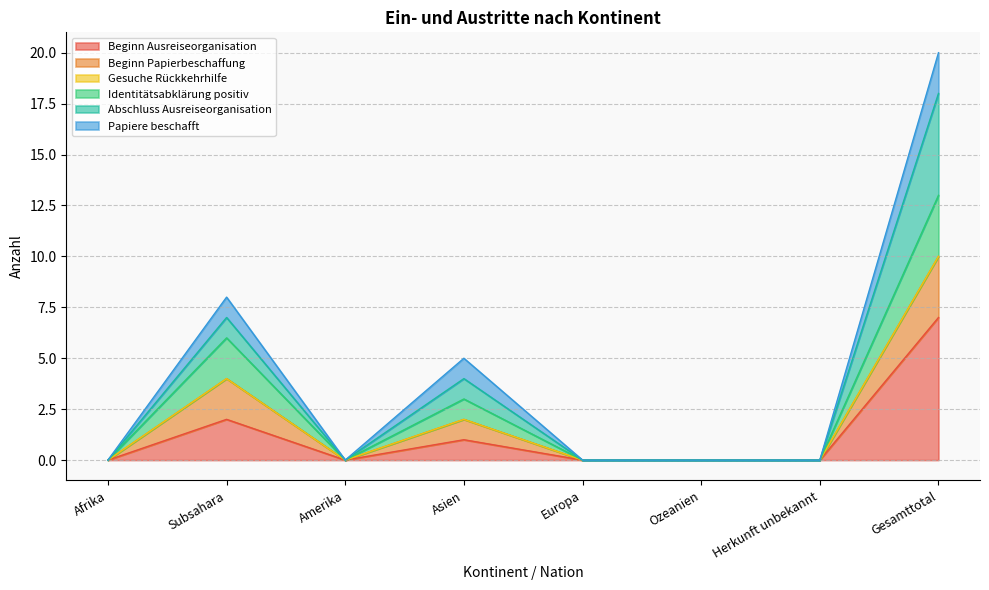

Is the value of Beginn Ausreiseorganisation at Herkunft unbekannt greater than the value of Beginn Papierbeschaffung at Europa?

No